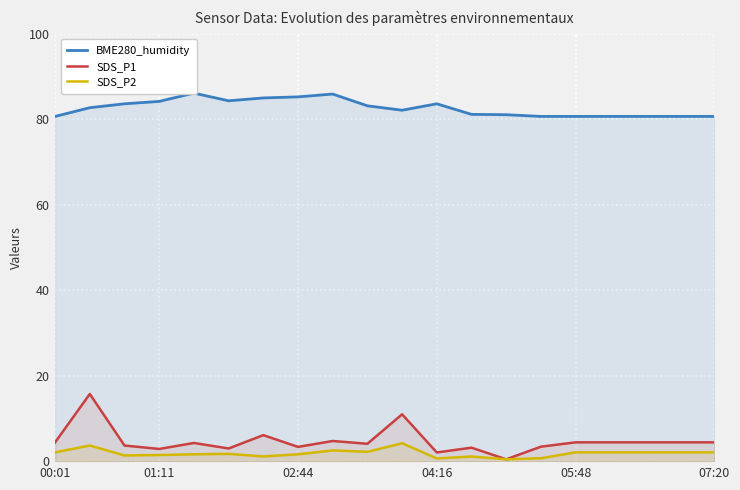

What is the highest value of the SDS_P1 series?

15.8